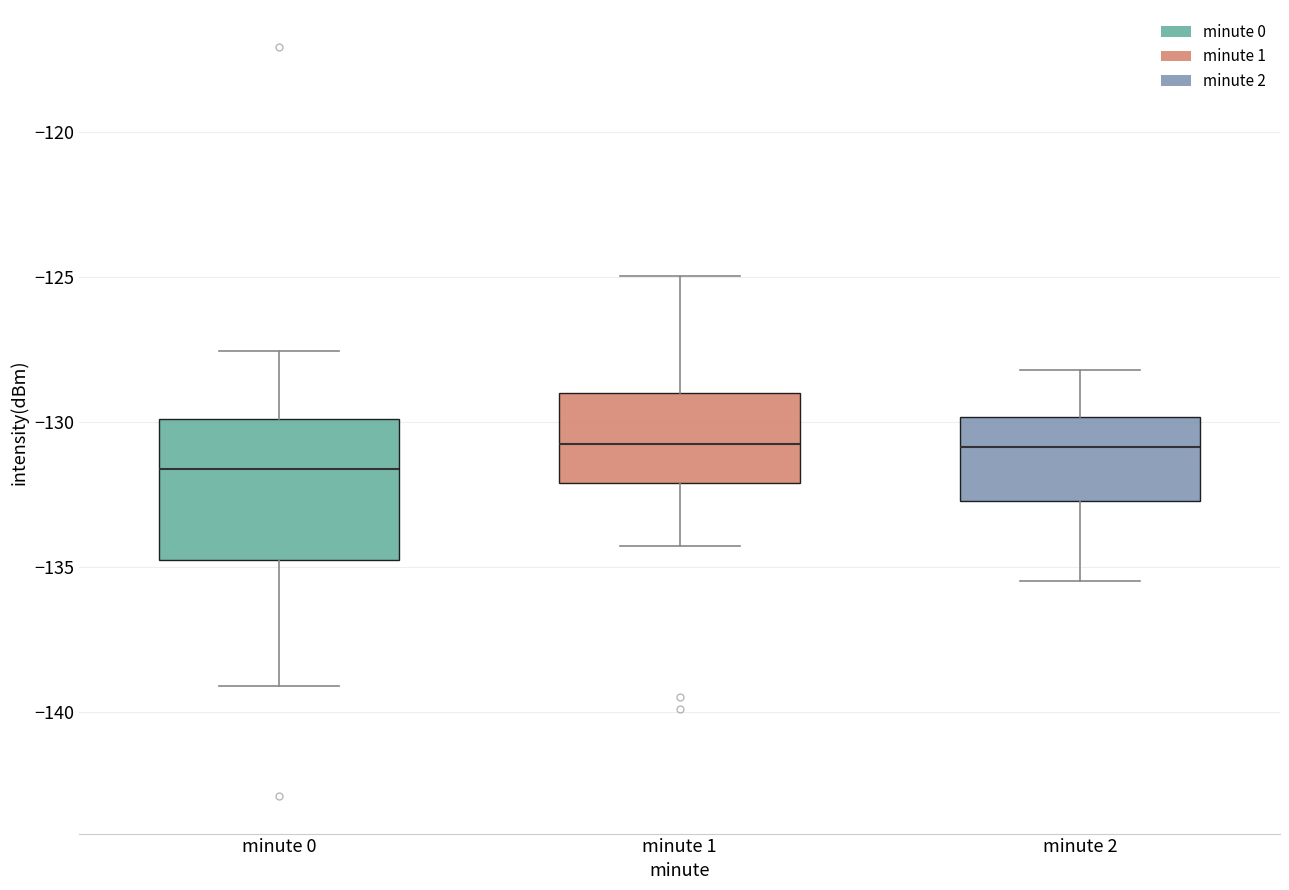

Where does the lower whisker of the box for minute 2 end on the y-axis? The values are not printed on the chart, so give them approximately, as read against the axis.

-135.5